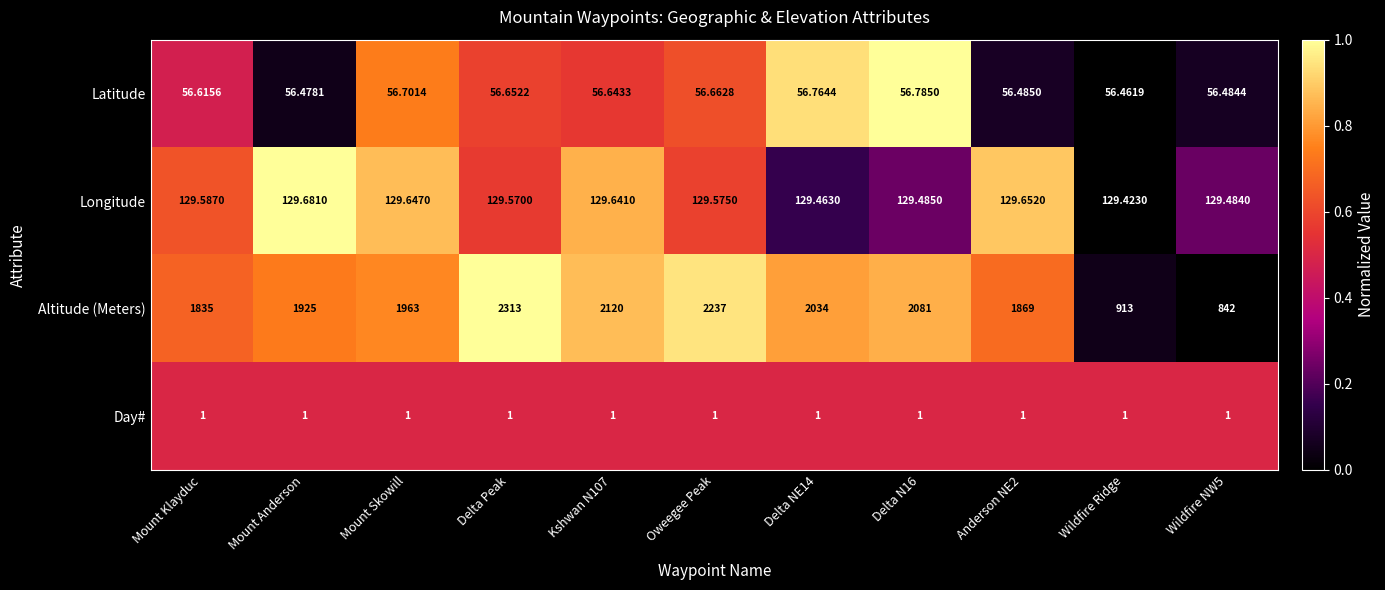

Is the value of Longitude at Mount Skowill greater than the value of Altitude (Meters) at Kshwan N107?

No